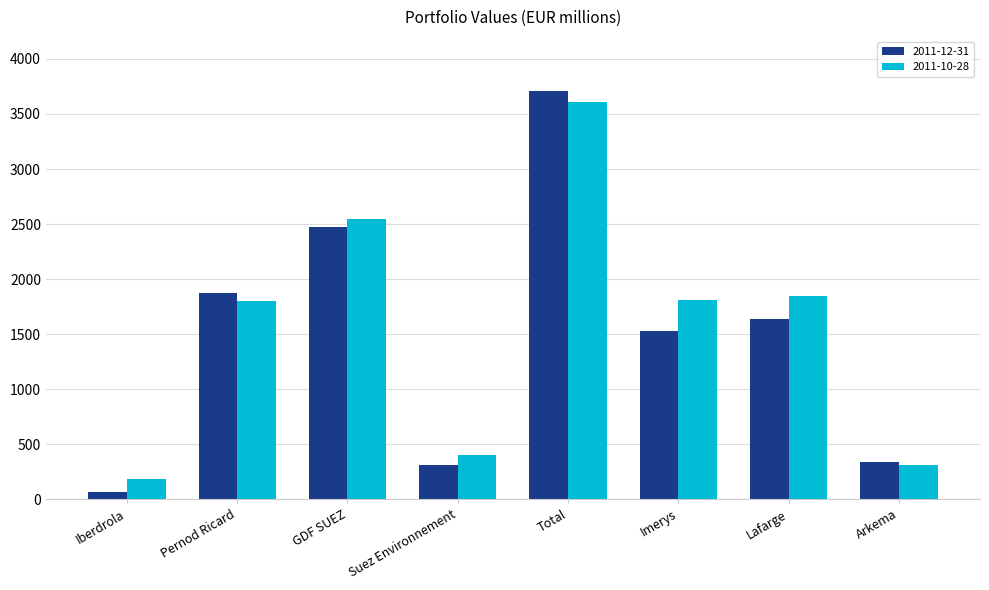

Is the value of 2011-10-28 at Arkema greater than the value of 2011-12-31 at GDF SUEZ?

No